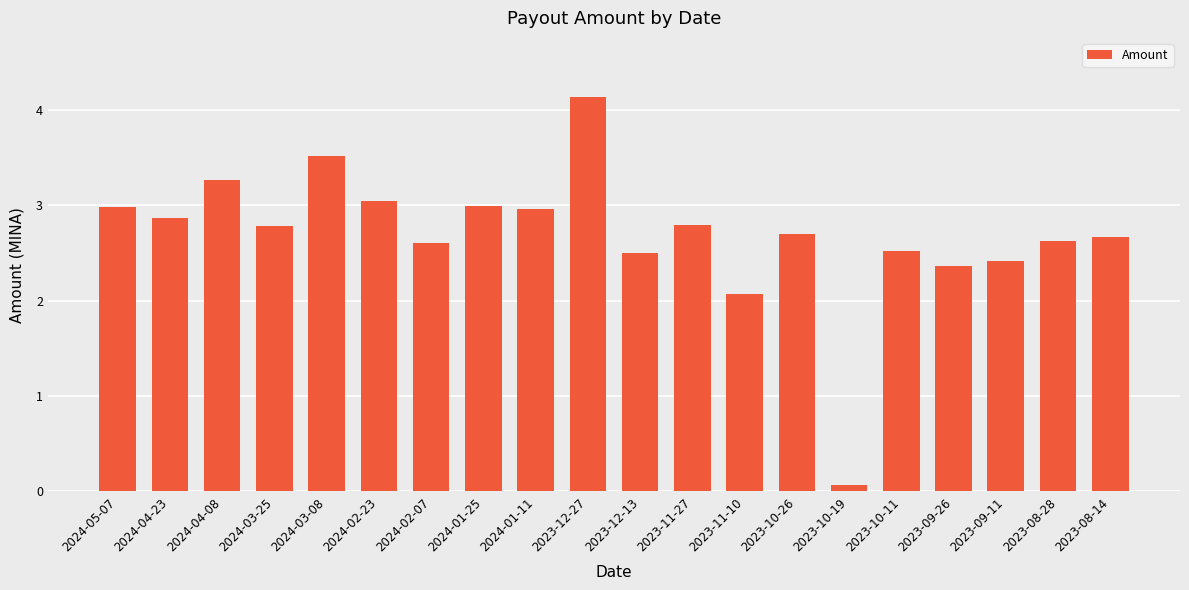

Reading right to left, what are all the values shown in this chart?

2.7	2.6	2.4	2.4	2.5	0.1	2.7	2.1	2.8	2.5	4.1	3.0	3.0	2.6	3.0	3.5	2.8	3.3	2.9	3.0